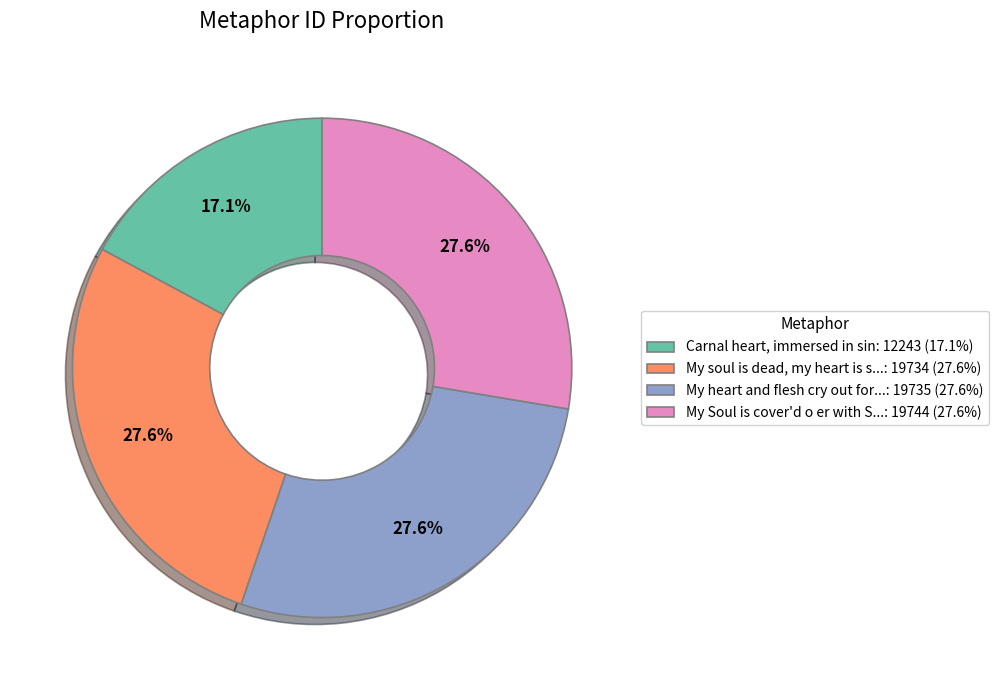

Is there a majority slice in this chart?

No